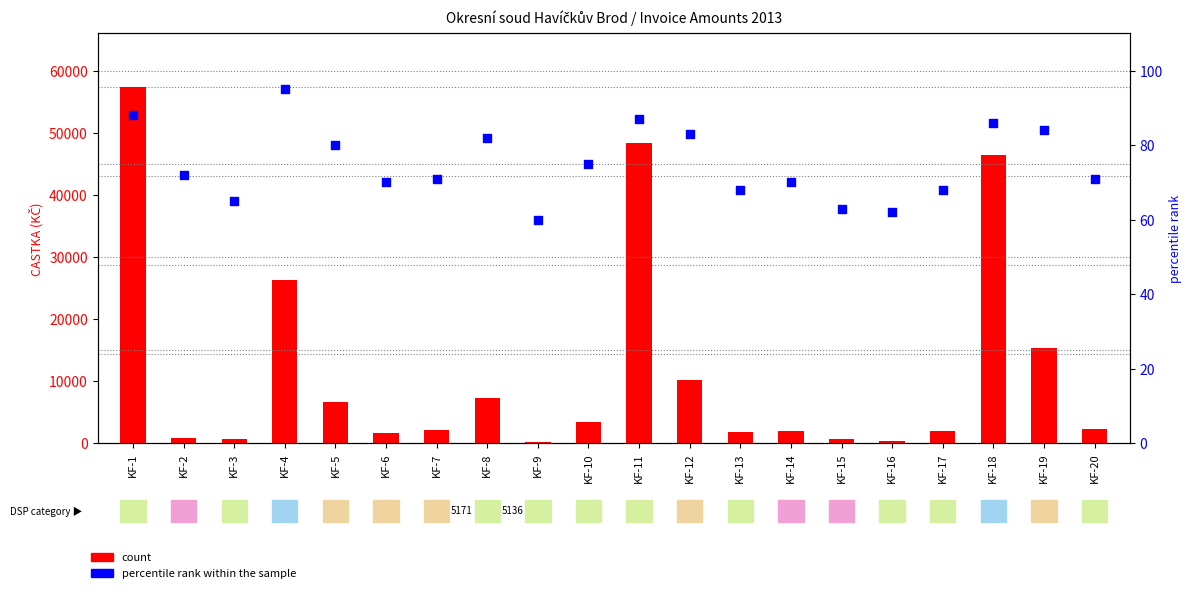

Is the value of percentile rank within the sample at KF-4 greater than the value of count at KF-8?

No